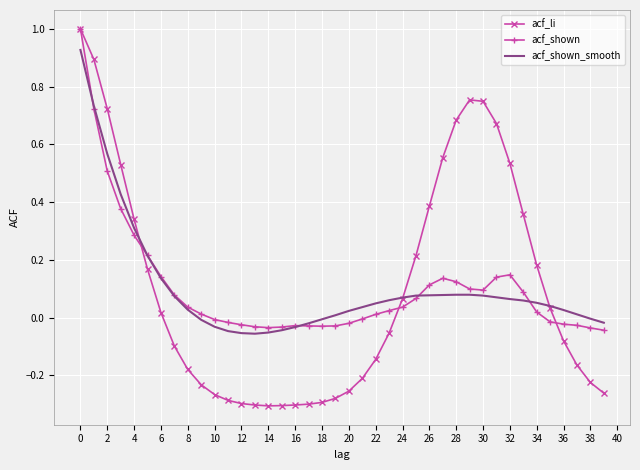

What is the greatest value displayed?

1.0